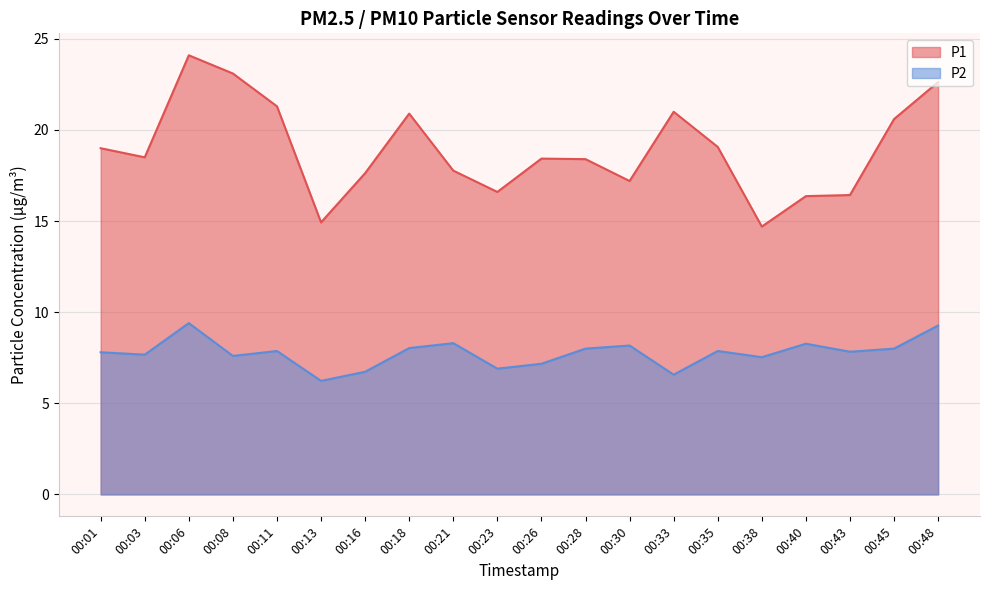

Reading left to right, extract all data points from this chart.

P1: 19.0	18.5	24.1	23.1	21.3	14.9	17.6	20.9	17.8	16.6	18.4	18.4	17.2	21.0	19.1	14.7	16.4	16.4	20.6	22.6
P2: 7.8	7.7	9.4	7.6	7.9	6.2	6.7	8.0	8.3	6.9	7.2	8.0	8.2	6.6	7.9	7.5	8.3	7.8	8.0	9.3